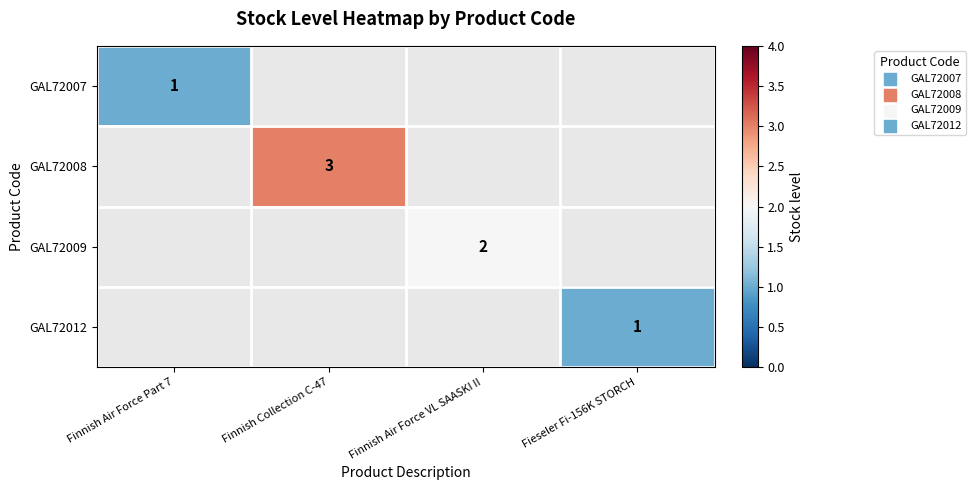

The GAL72007 series shows 2 at Finnish Air Force Part 7. True or false?

False